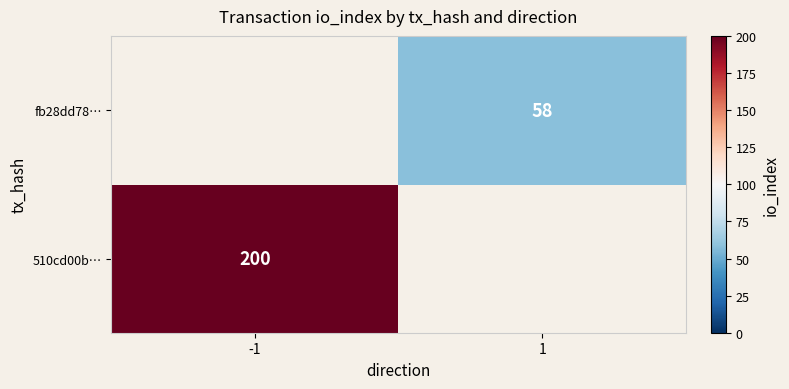

What is the minimum value shown in the chart?

58.0